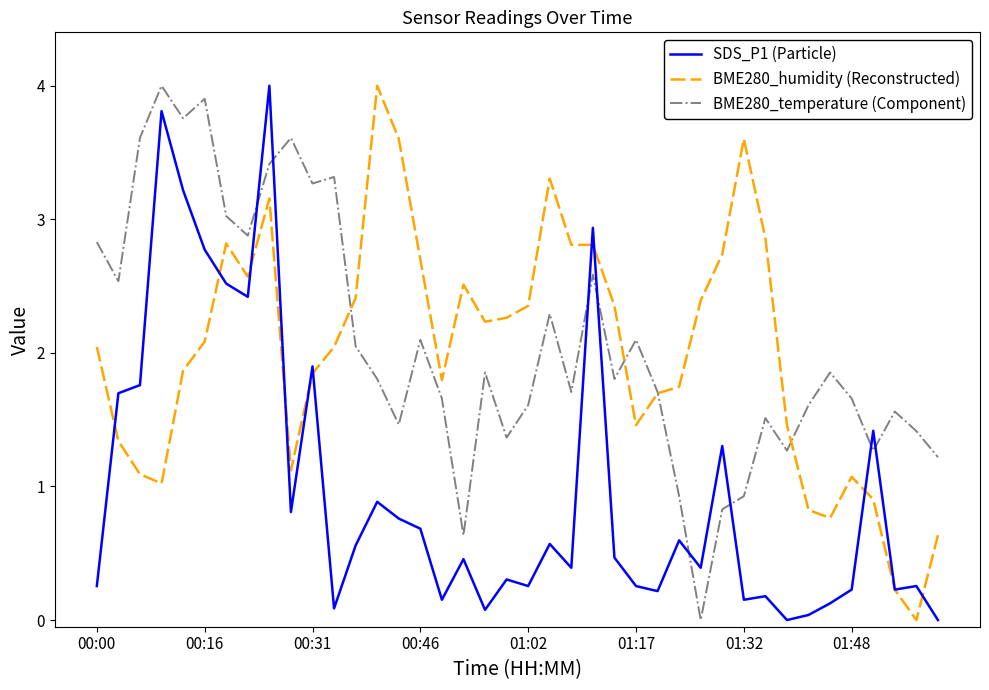

What is the maximum value shown in the chart?

4.0